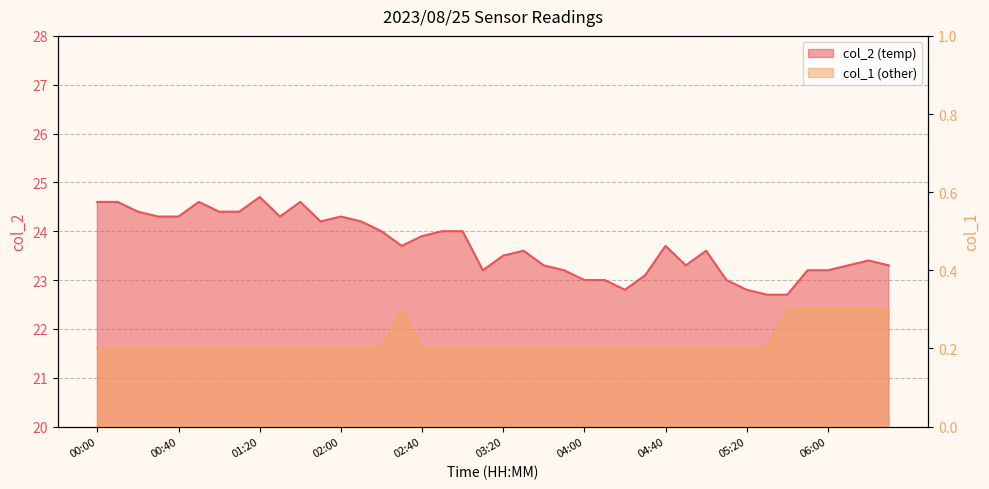

What are all the series names shown in the legend?

col_2, col_1